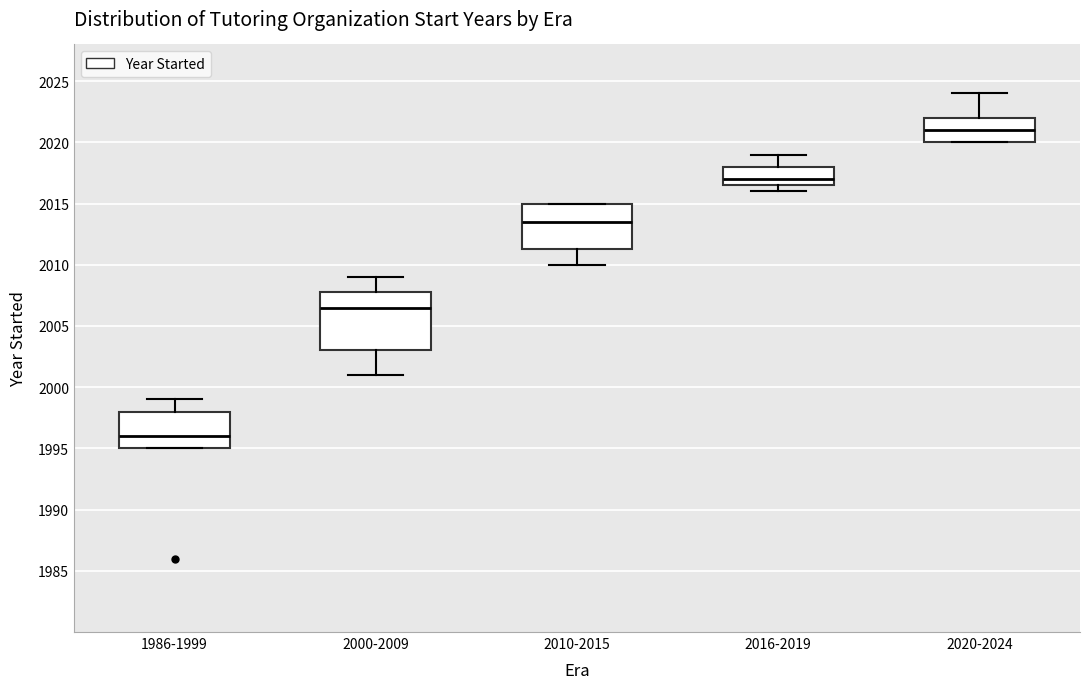

Which box has the lowest median line?

1986-1999